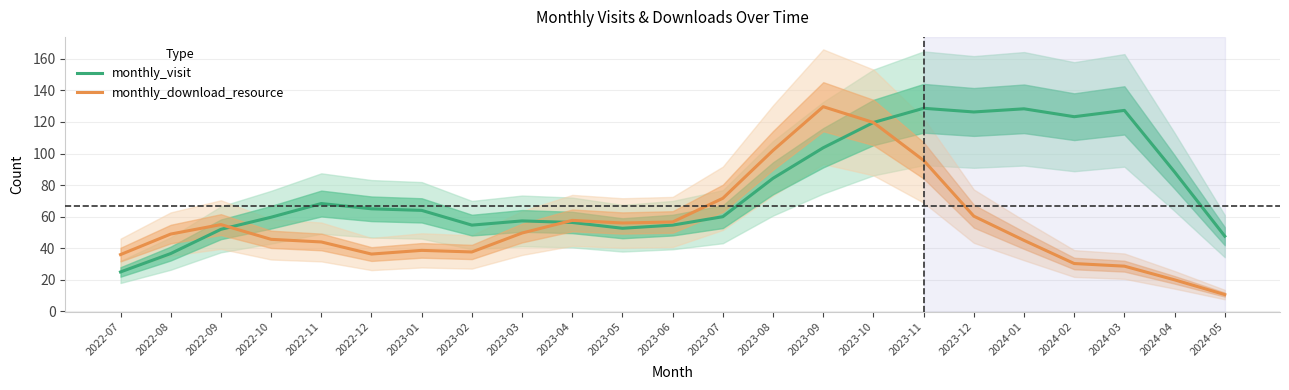

At which label does monthly_visit first exceed 64?

2022-11